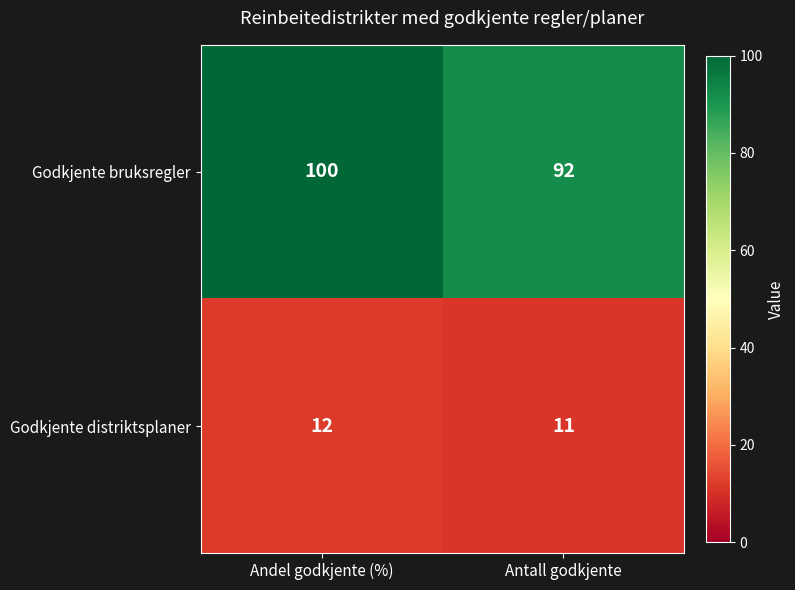

What is the total value across all series at Andel godkjente (%)?

112